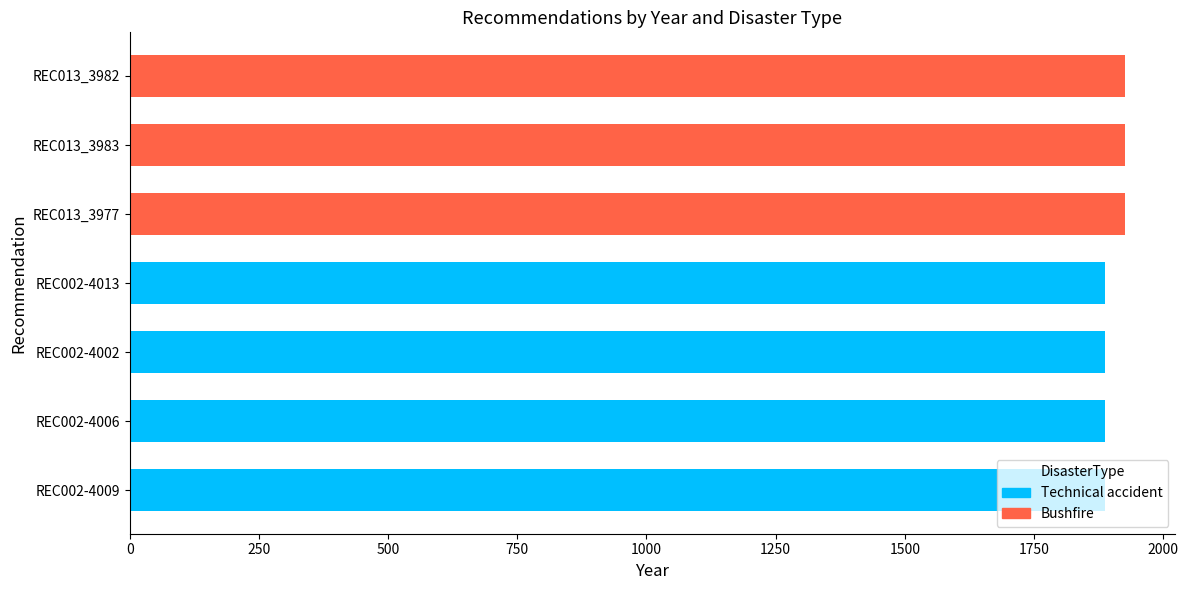

Is it true that Technical accident equals 1018 at REC013_3982?

False